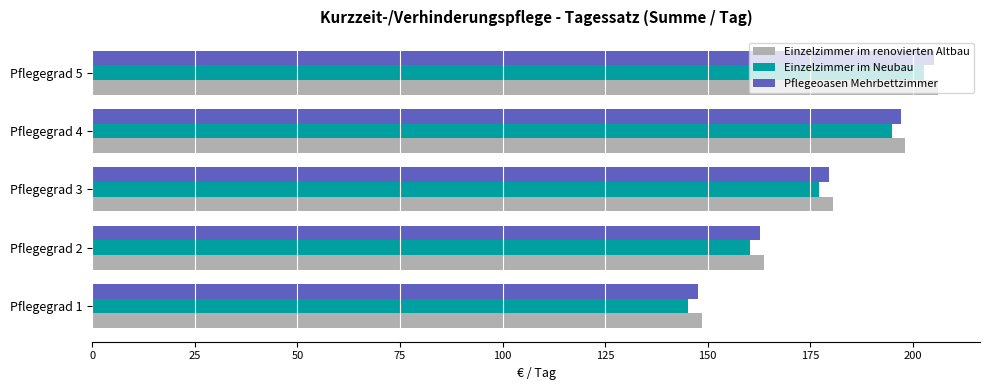

What is the difference between the second highest and second lowest values in the Einzelzimmer im renovierten Altbau series?

34.5